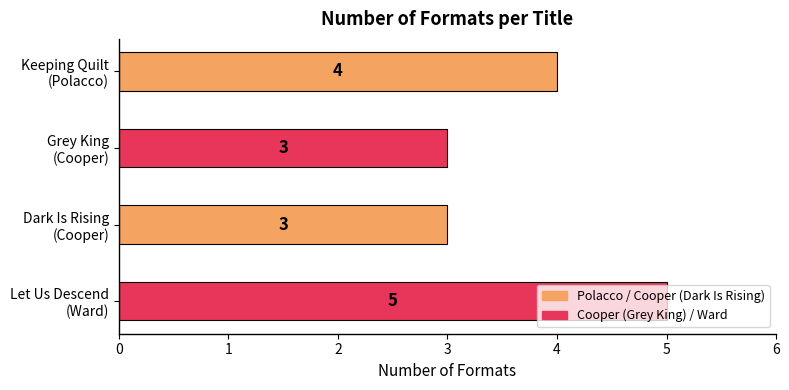

What is the maximum value shown in the chart?

5